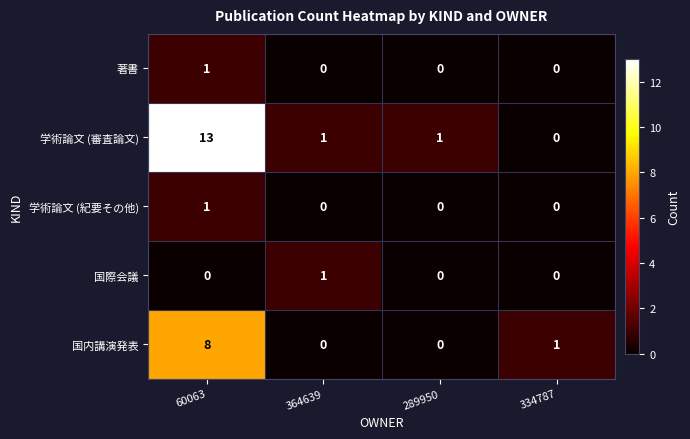

What is the average value of the 学術論文 (審査論文) series?

4